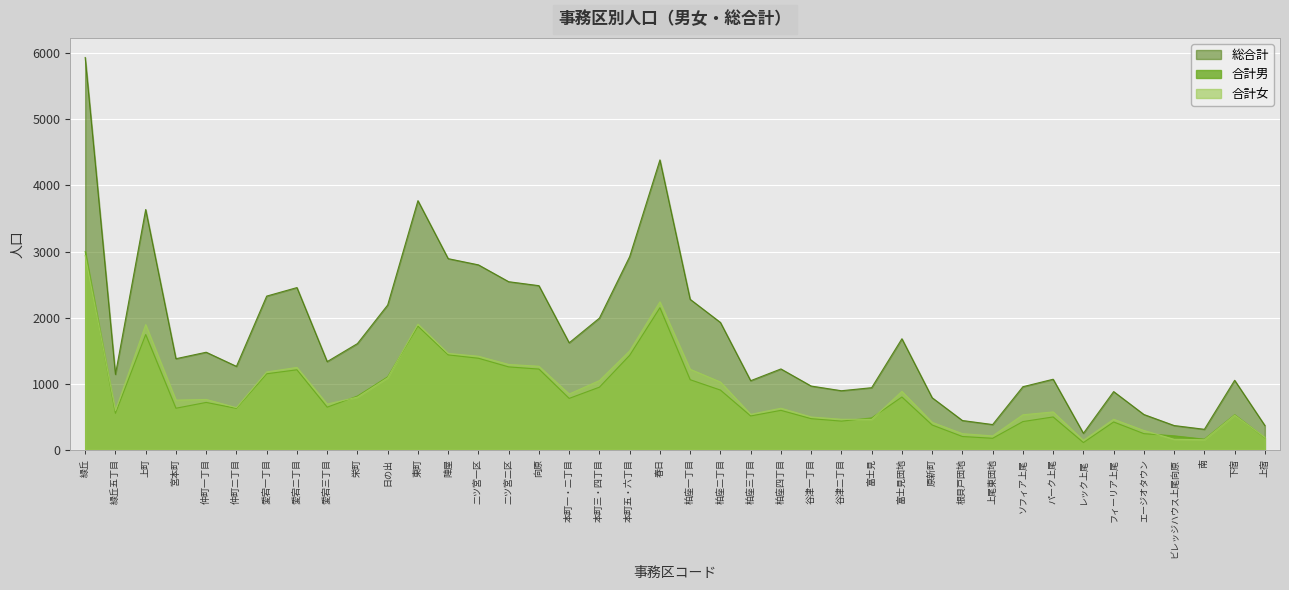

The value of 合計女 at 柏座二丁目 is 1818. True or false?

False